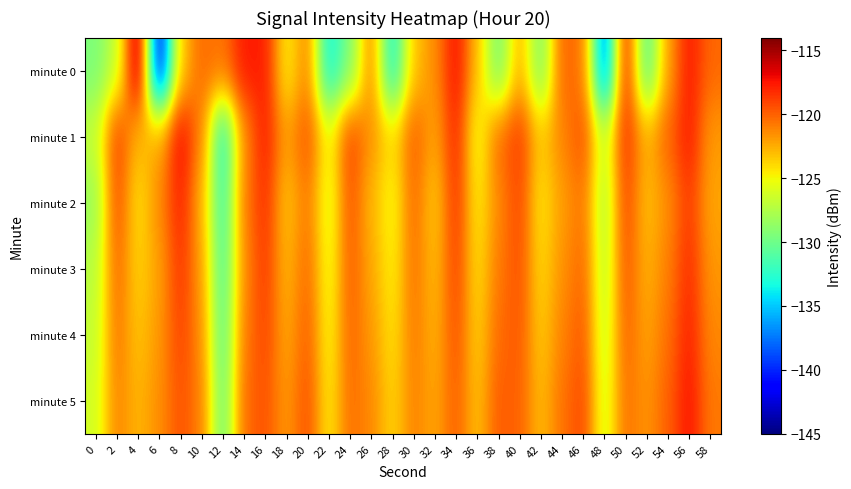

How many series are shown in this chart?

6